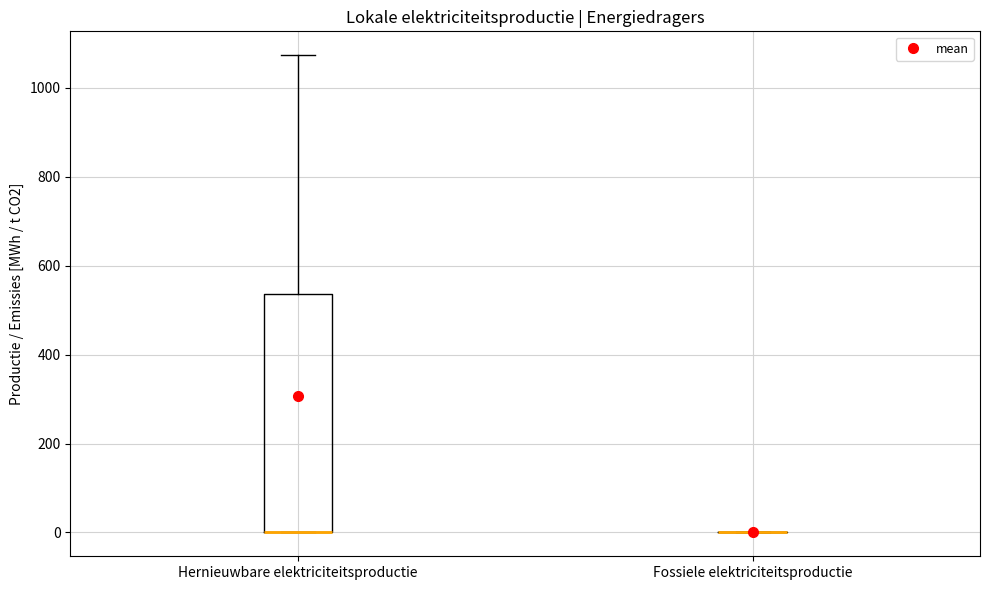

Reading left to right, transcribe this box plot: for each box, give where its median line is, the range the box spans, and where its two whiskers end, as read against the y-axis. The values are not printed on the chart, so give them approximately, as read against the axis.

Hernieuwbare elektriciteitsproductie: median 0 (drawn on the box's lower edge), box 0 to 540, whiskers 0 to 1080
Fossiele elektriciteitsproductie: box collapsed to a line at 0, whiskers 0 to 0